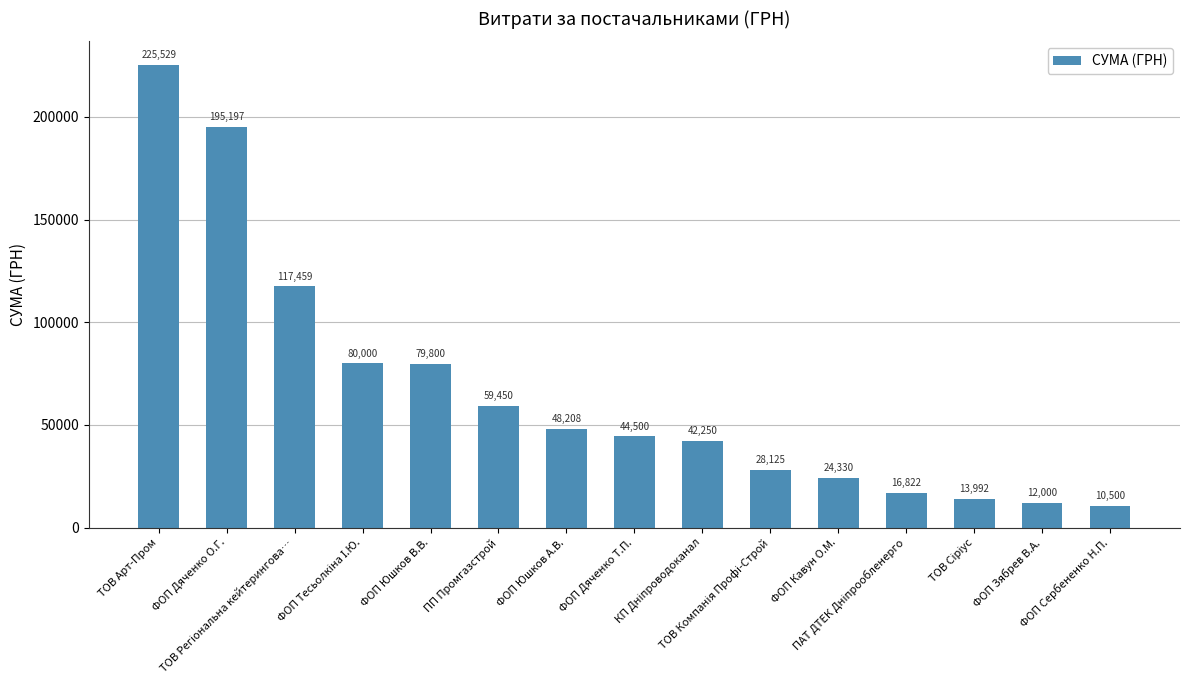

What is the label of the 11th bar from the right?

ФОП Юшков В.В.